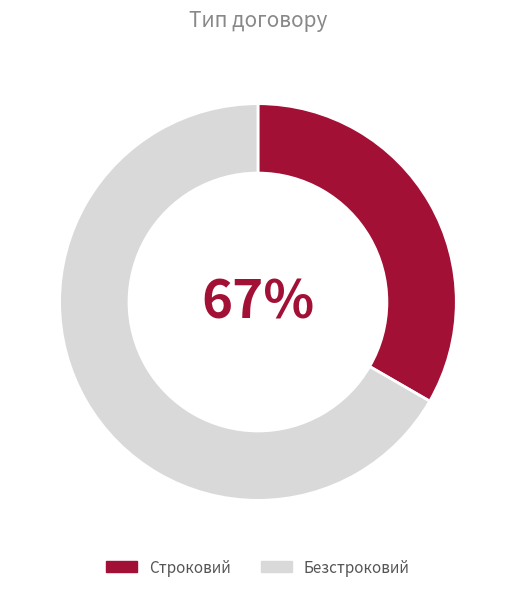

Is Безстроковий the majority of the pie?

Yes